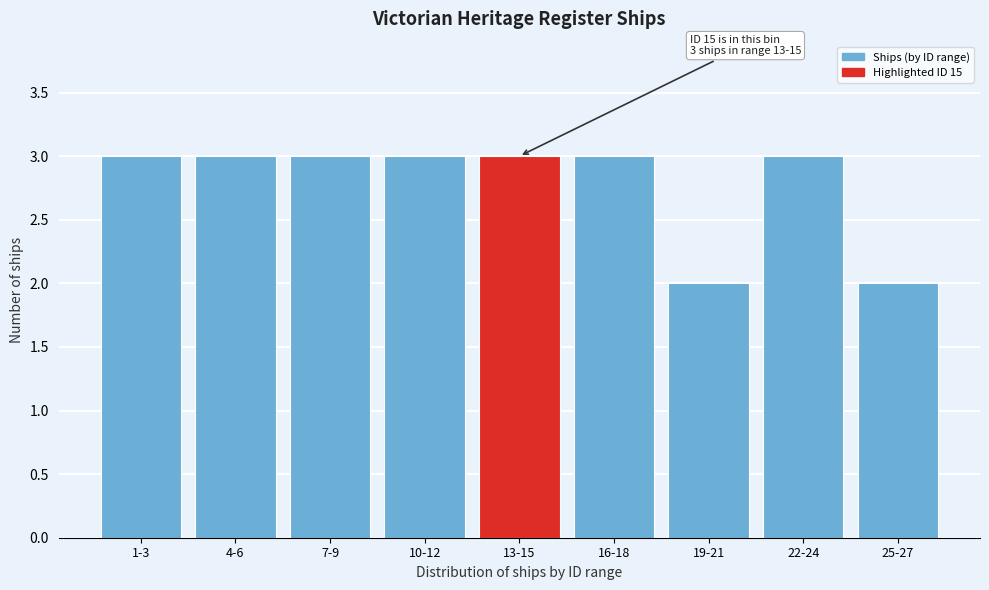

Reading left to right, extract all data points from this chart.

1-3=3	4-6=3	7-9=3	10-12=3	13-15=3	16-18=3	19-21=2	22-24=3	25-27=2